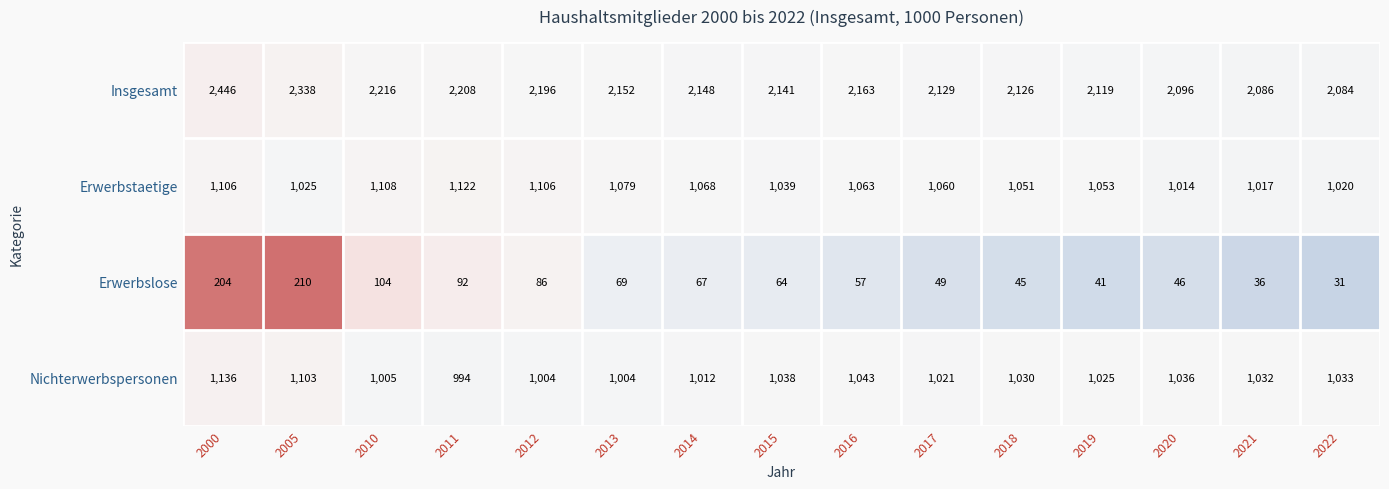

Which category has the lowest value across all series?

2022